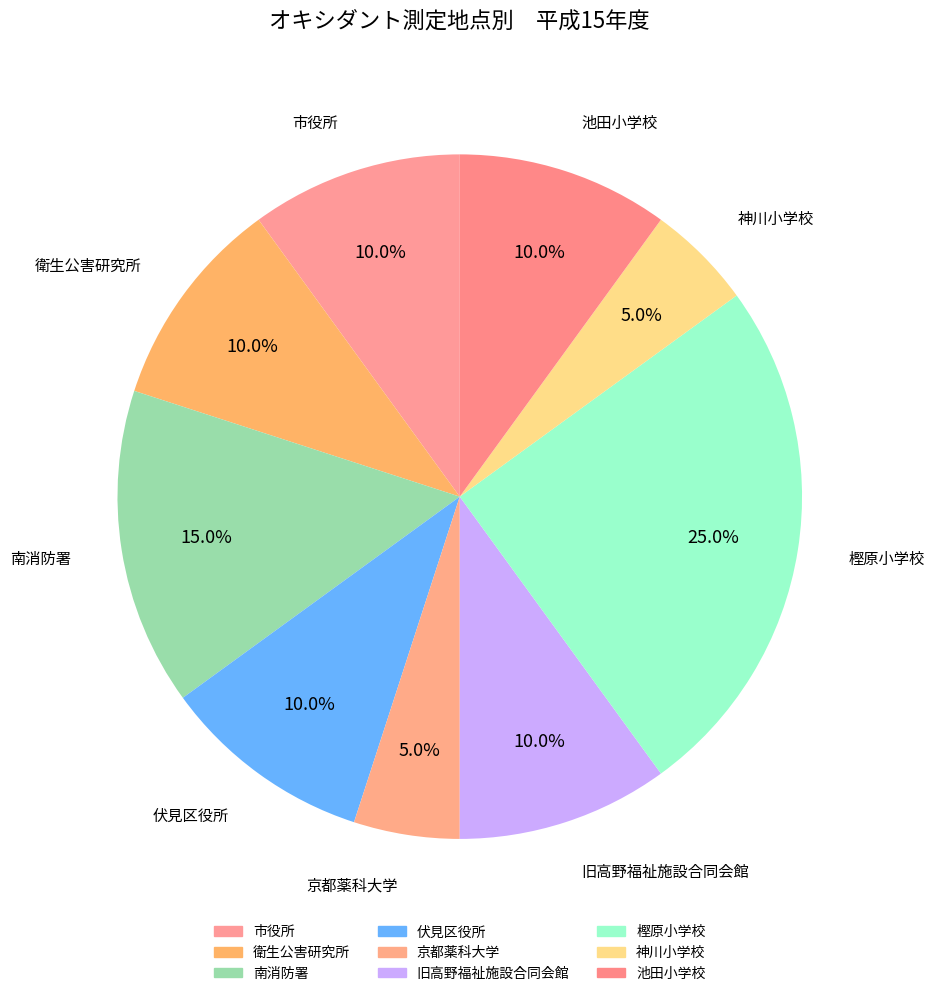

Is 旧高野福祉施設合同会館 the majority of the pie?

No